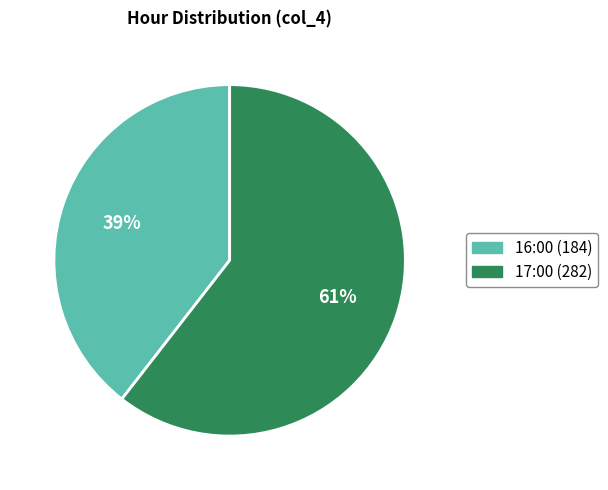

To the nearest percent, what is the average slice percentage?

50%